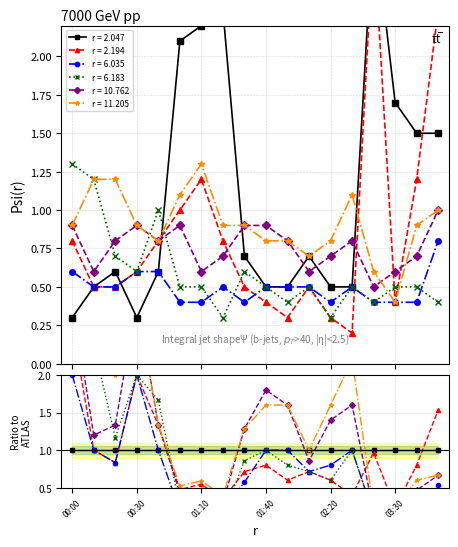

What is the value of the r = 6.035 point at the 12th from the left?

0.5